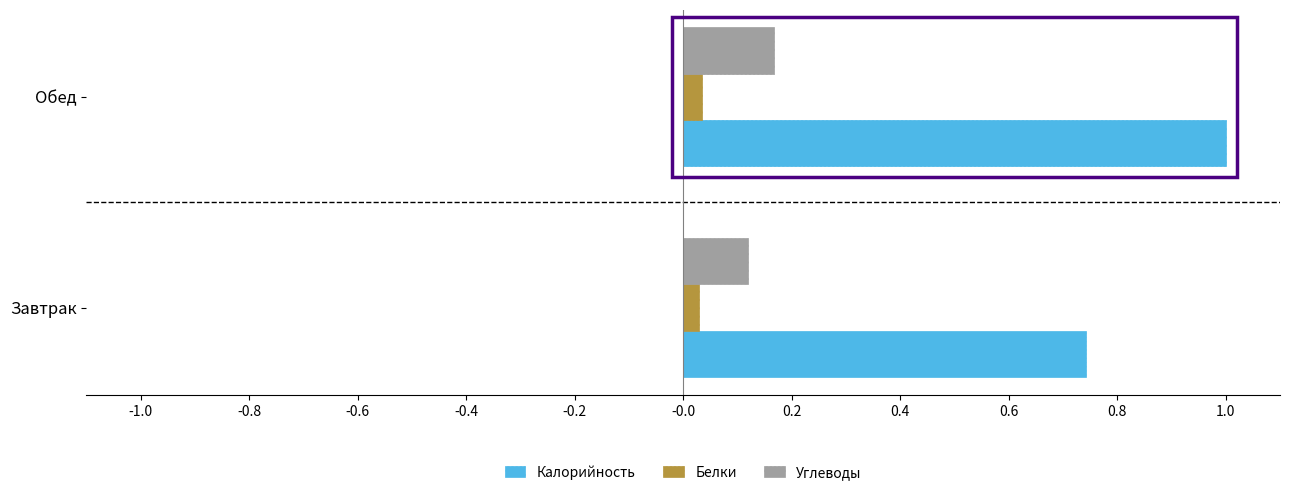

How many series are shown in this chart?

3